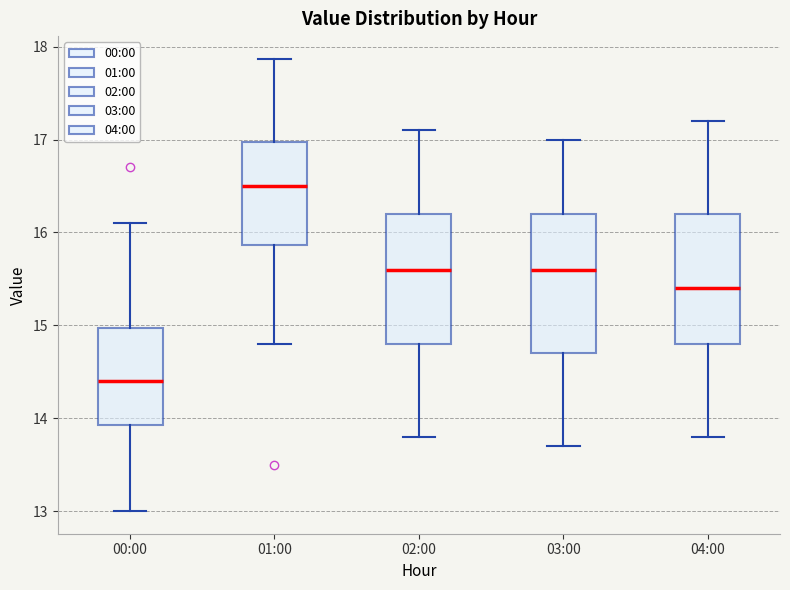

Where is the lower edge of the box for 01:00 on the y-axis? The values are not printed on the chart, so give them approximately, as read against the axis.

15.9